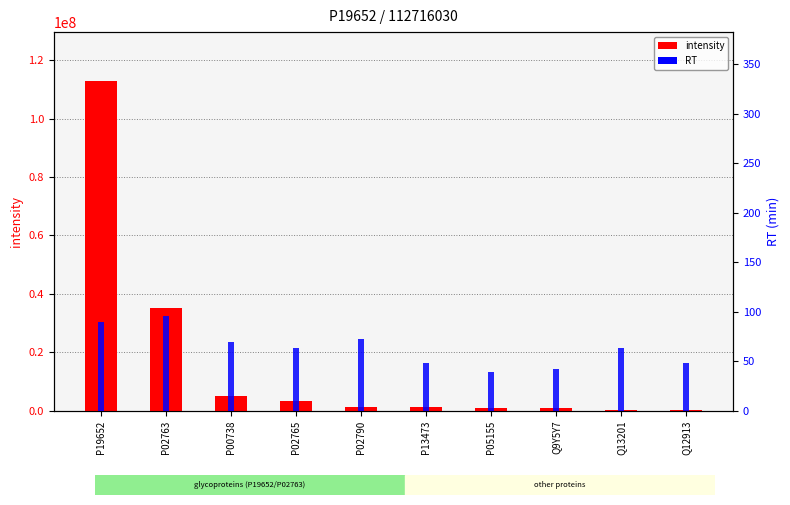

Which category has the highest value in the RT series?

P02763